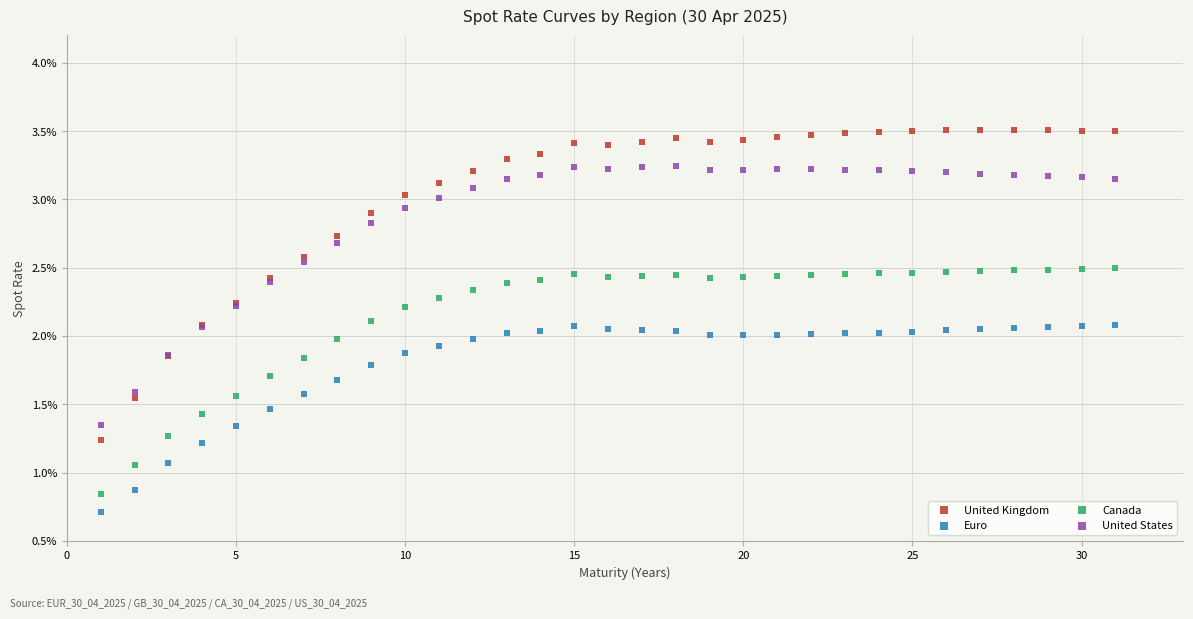

What are all the series names shown in the legend?

United Kingdom, Euro, Canada, United States